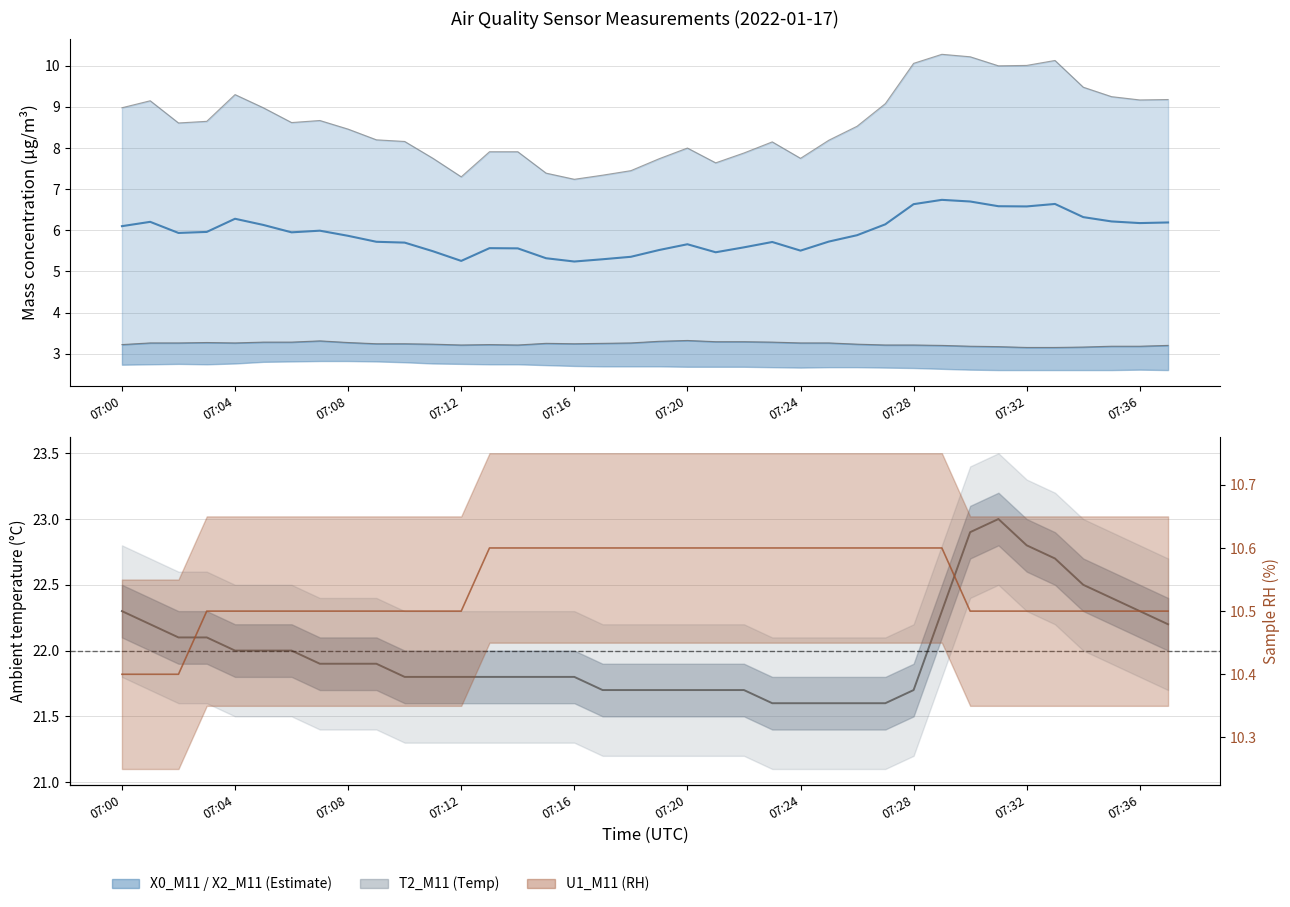

What is the average value?

5.9